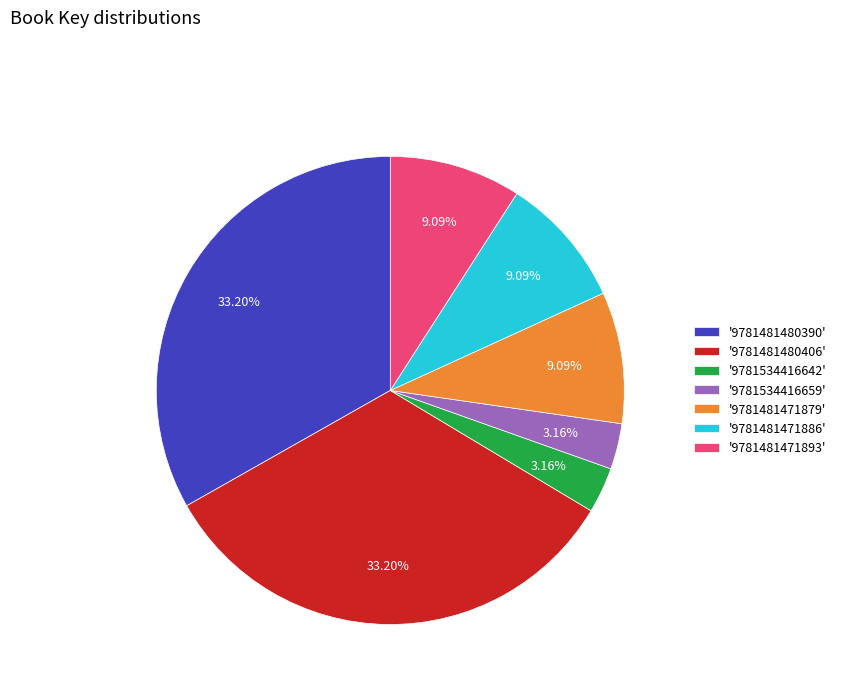

How many slices are in this pie chart?

7